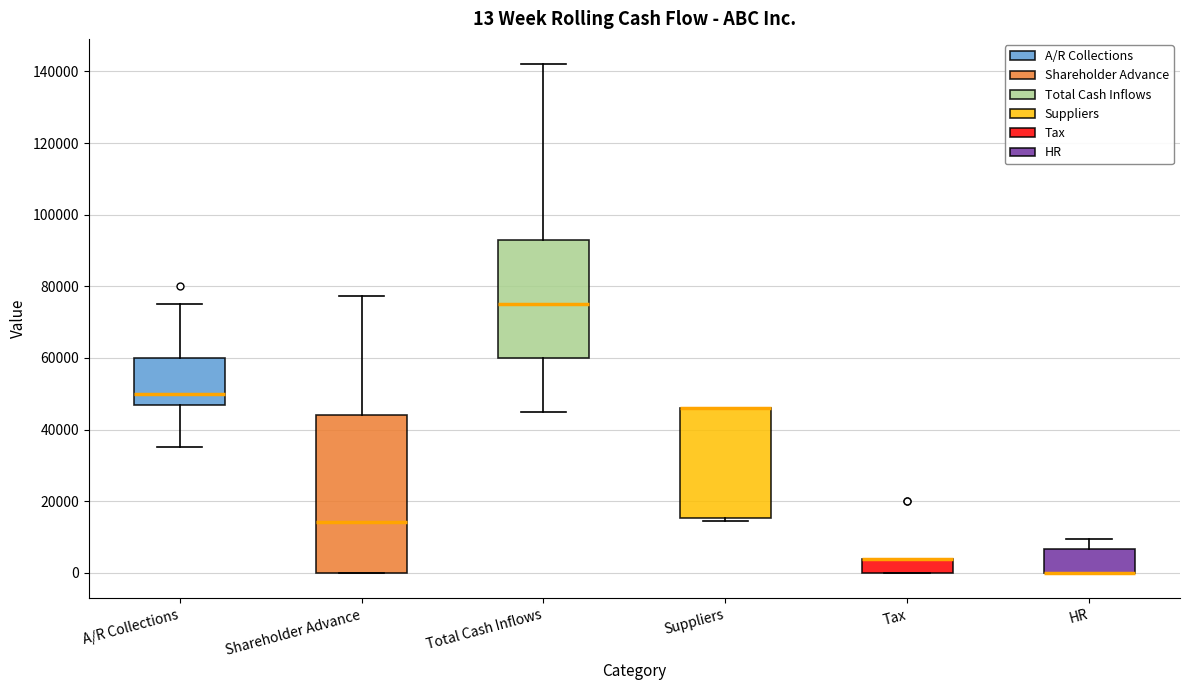

Comparing the boxes themselves (not the whiskers), which one is the tallest?

Shareholder Advance